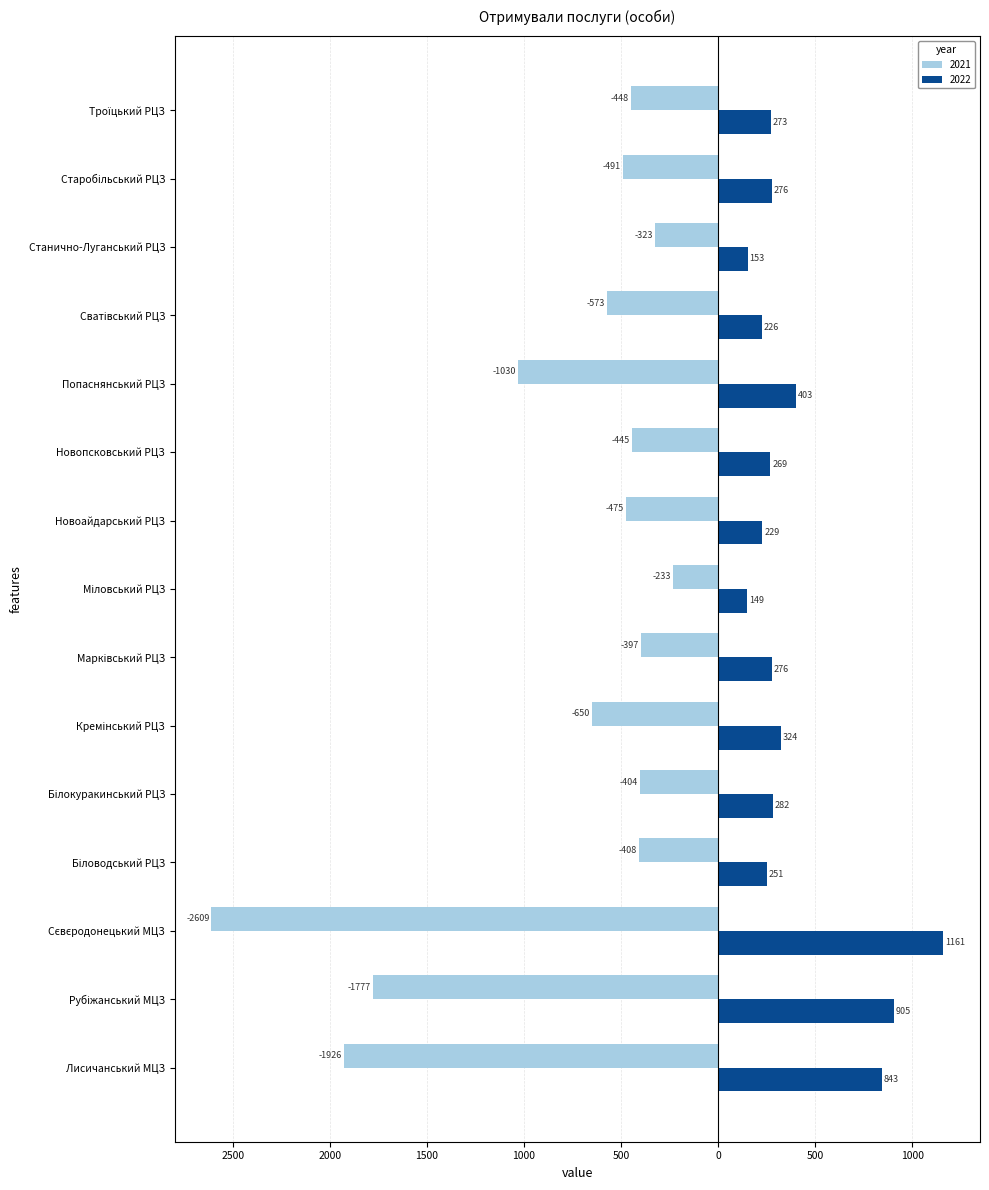

What is the lowest value of the 2022 series?

149